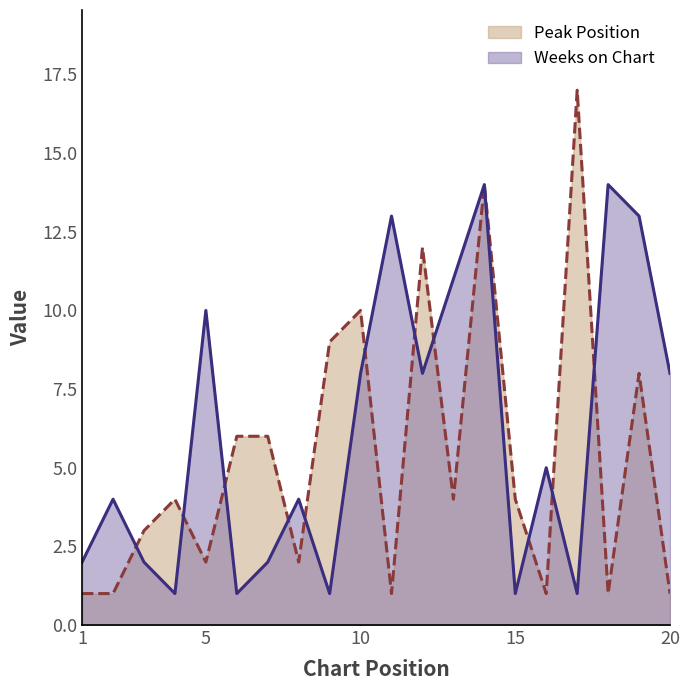

What is the maximum value shown in the chart?

17